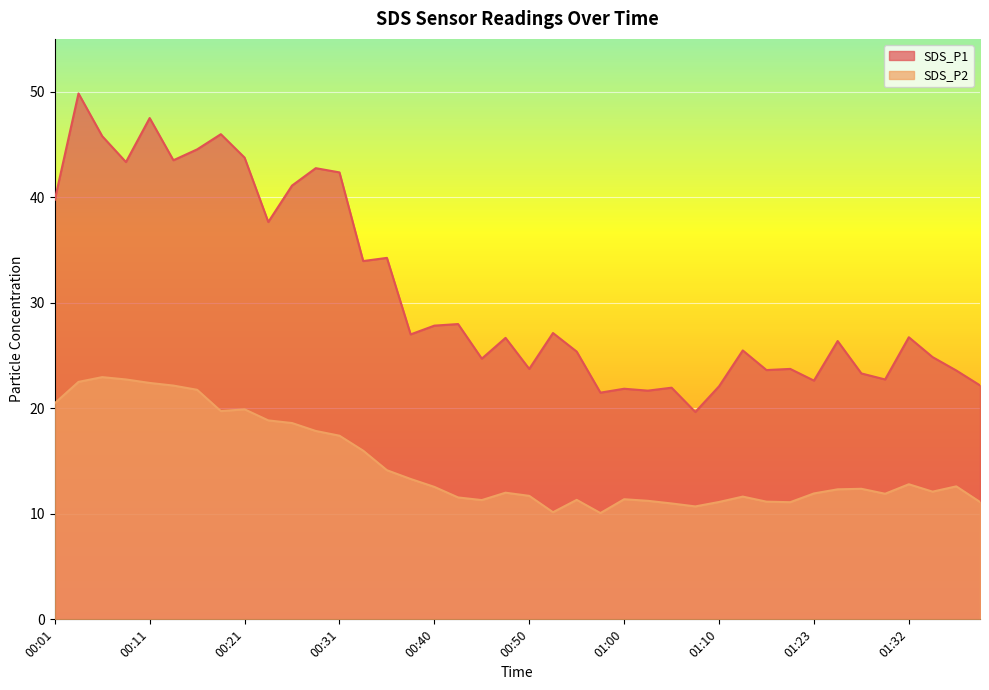

Which series changed the most between 01:10 and 01:15?

SDS_P1